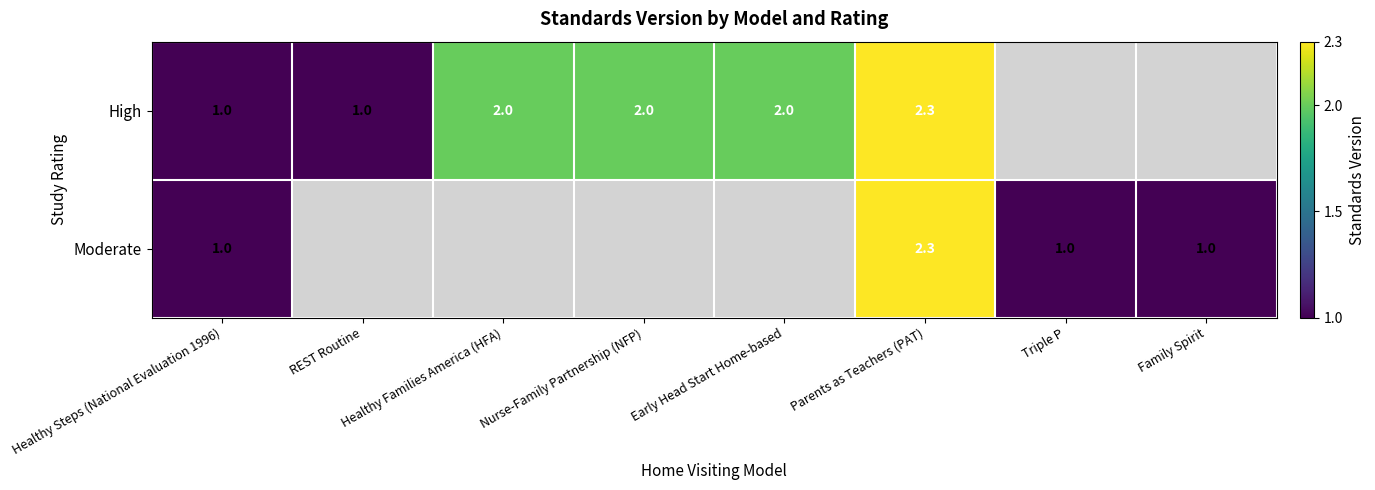

What is the greatest value displayed?

2.3